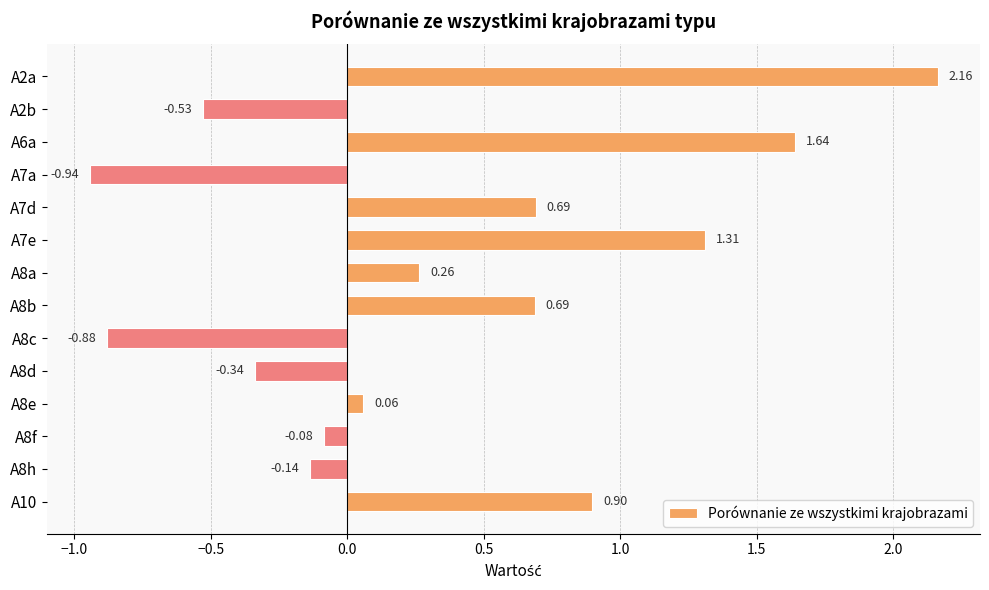

What is the sum of the values at A7a and A2b?

-1.5